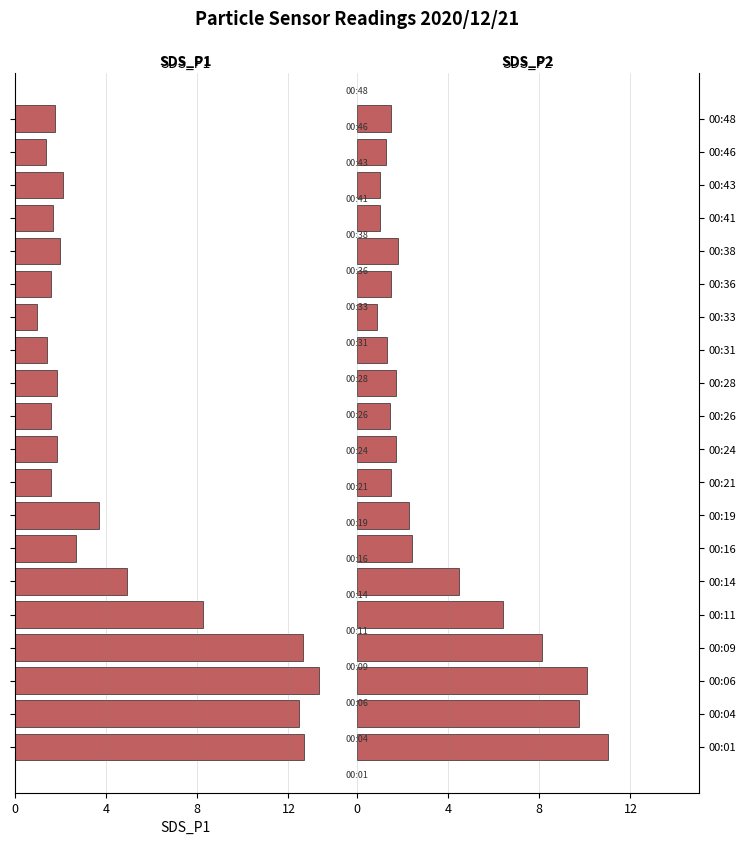

Which series changed the most between 00:06 and 00:33?

SDS_P1